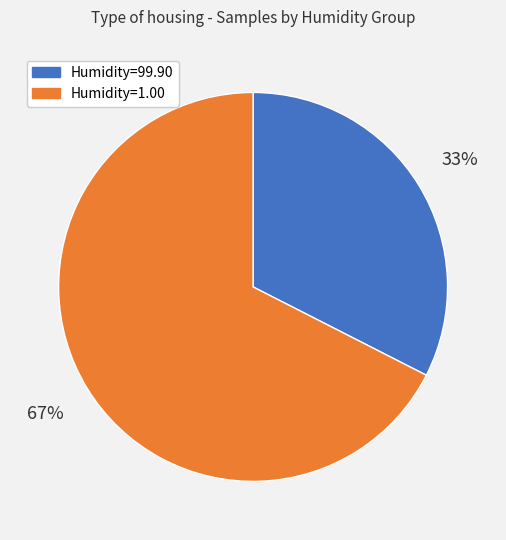

Is there any slice that represents more than half of the pie?

Yes